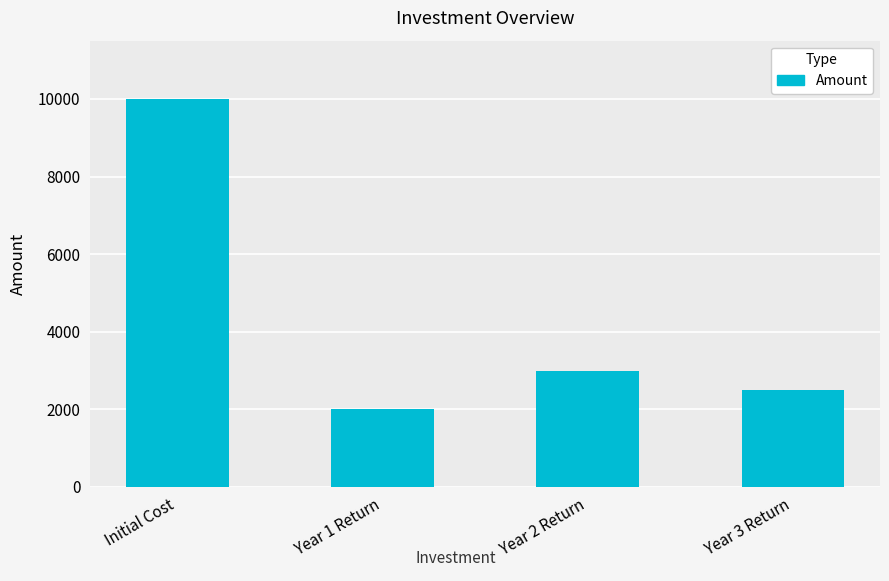

What is the sum of all values?

17500